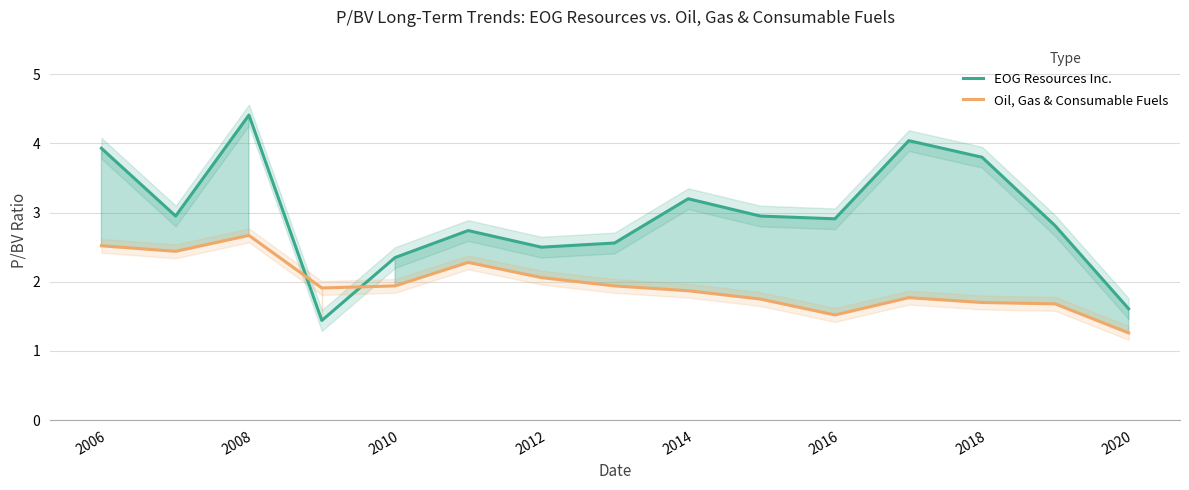

Which series has the largest range (max minus min)?

EOG Resources Inc.